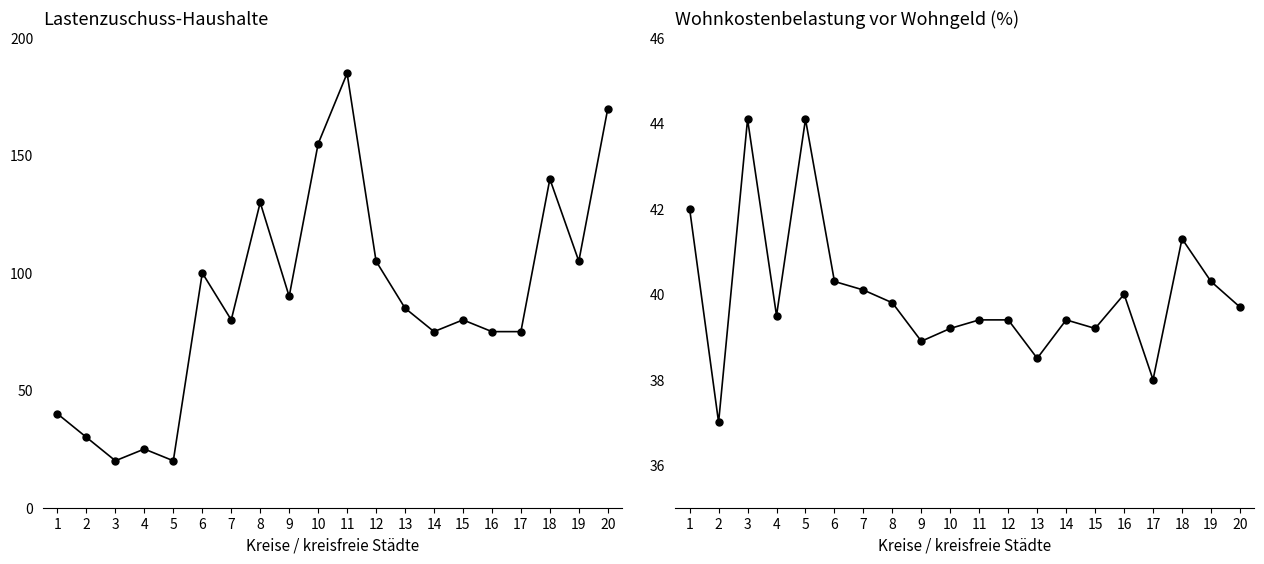

Count the number of data series in this chart.

2